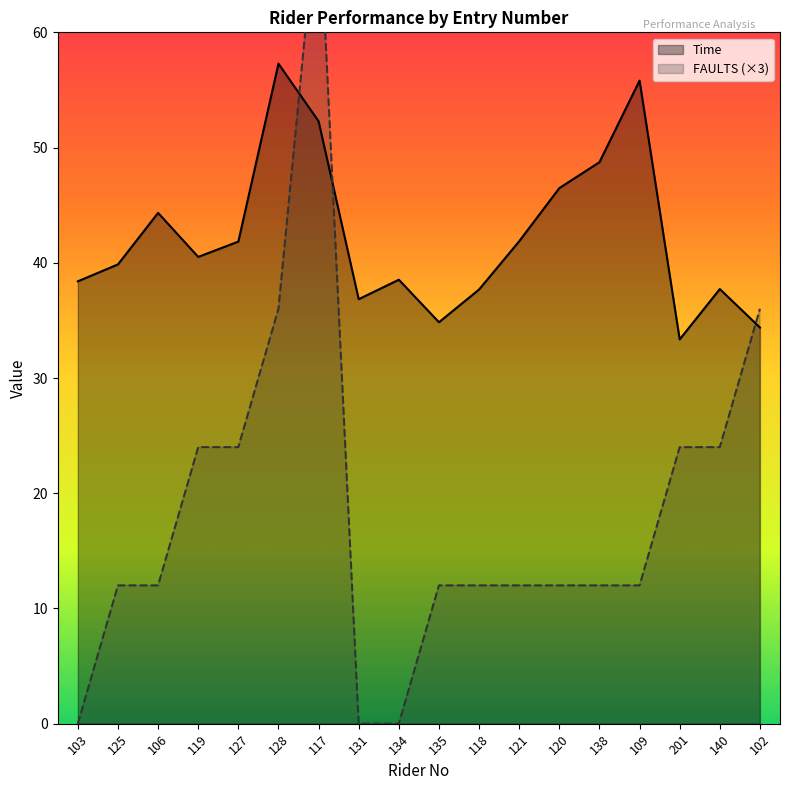

At which category is the sum across all series the highest?

117